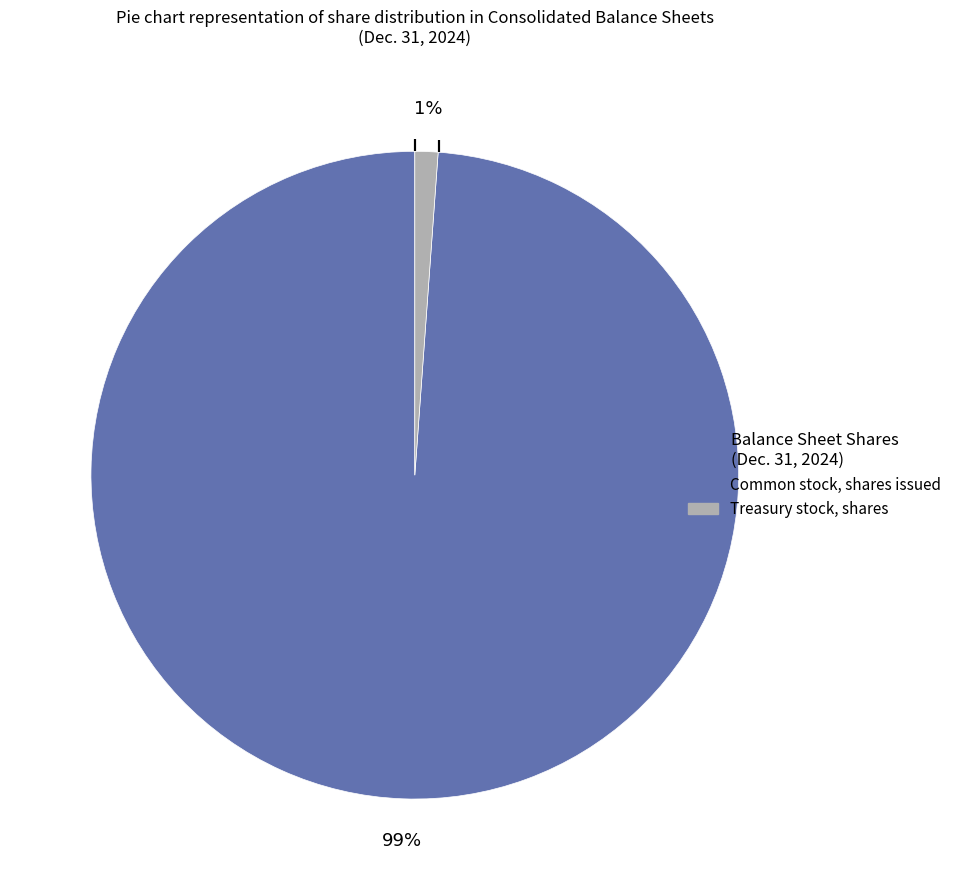

The Treasury stock, shares slice represents 13% of the pie. True or false?

False